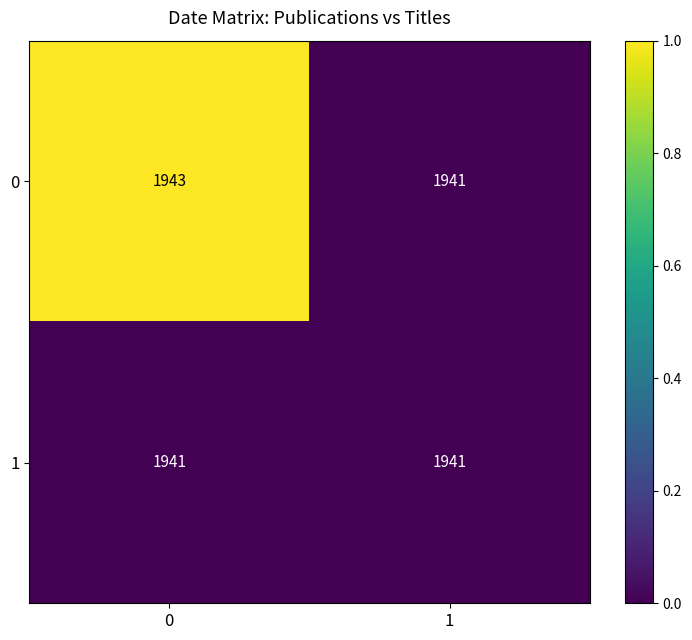

The 1 series shows 3485 at 0. True or false?

False